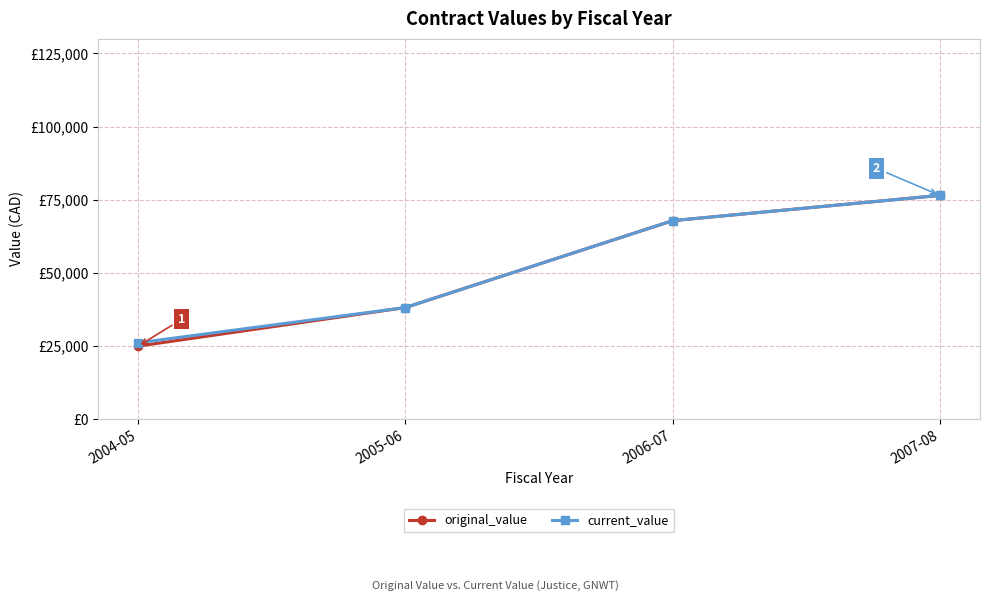

Is this an area chart (filled region under the line)?

No